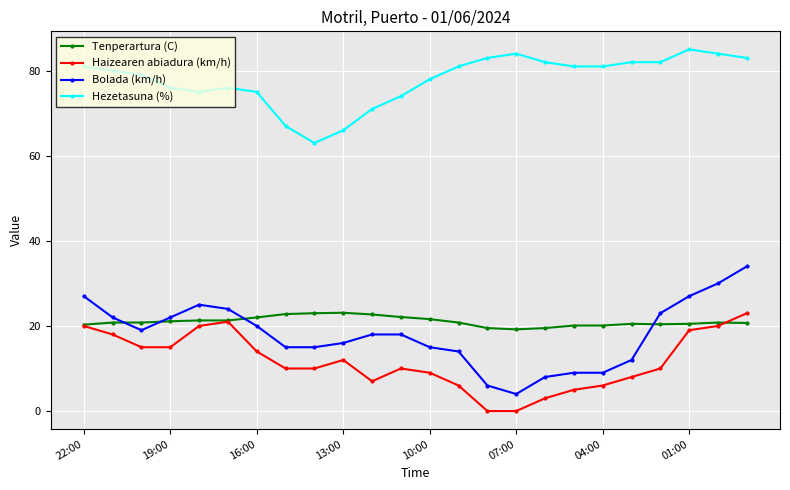

What is the sum of all Hezetasuna (%) values?

1869.0